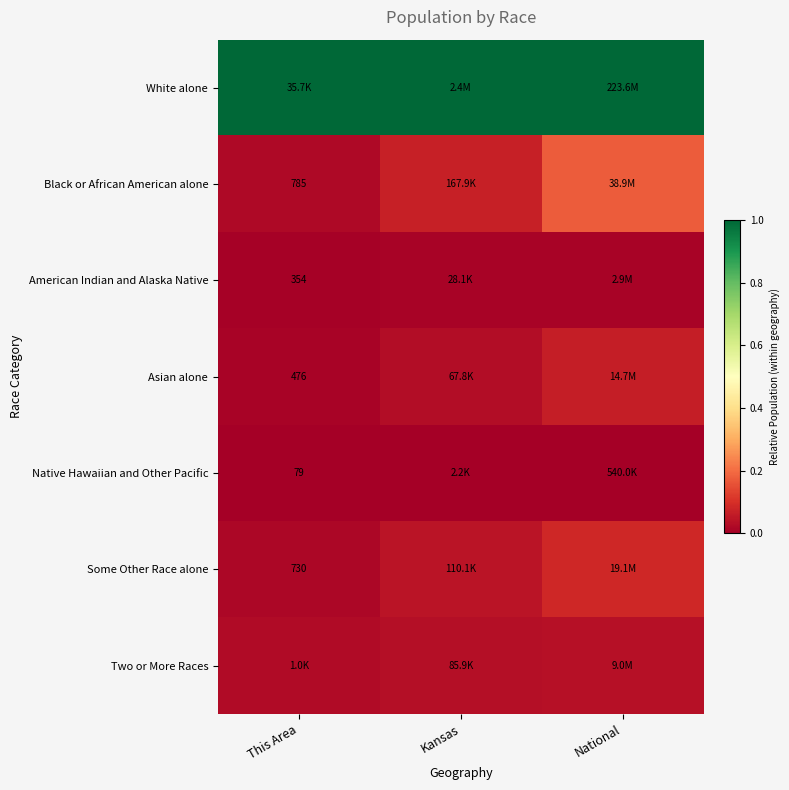

What is the spread (max minus min) of values at Kansas?

1.0